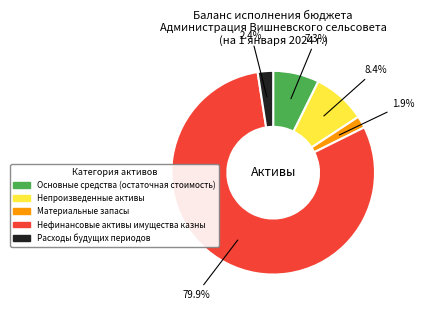

What percentage is the Основные средства (остаточная стоимость) slice, to the nearest percent?

7%